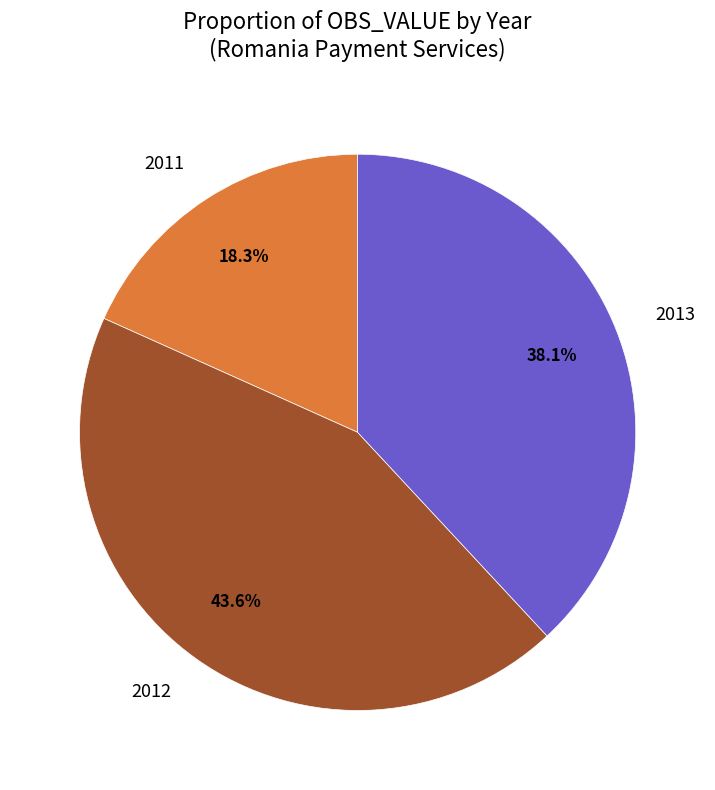

What percentage is NOT represented by 2012?

56.4%